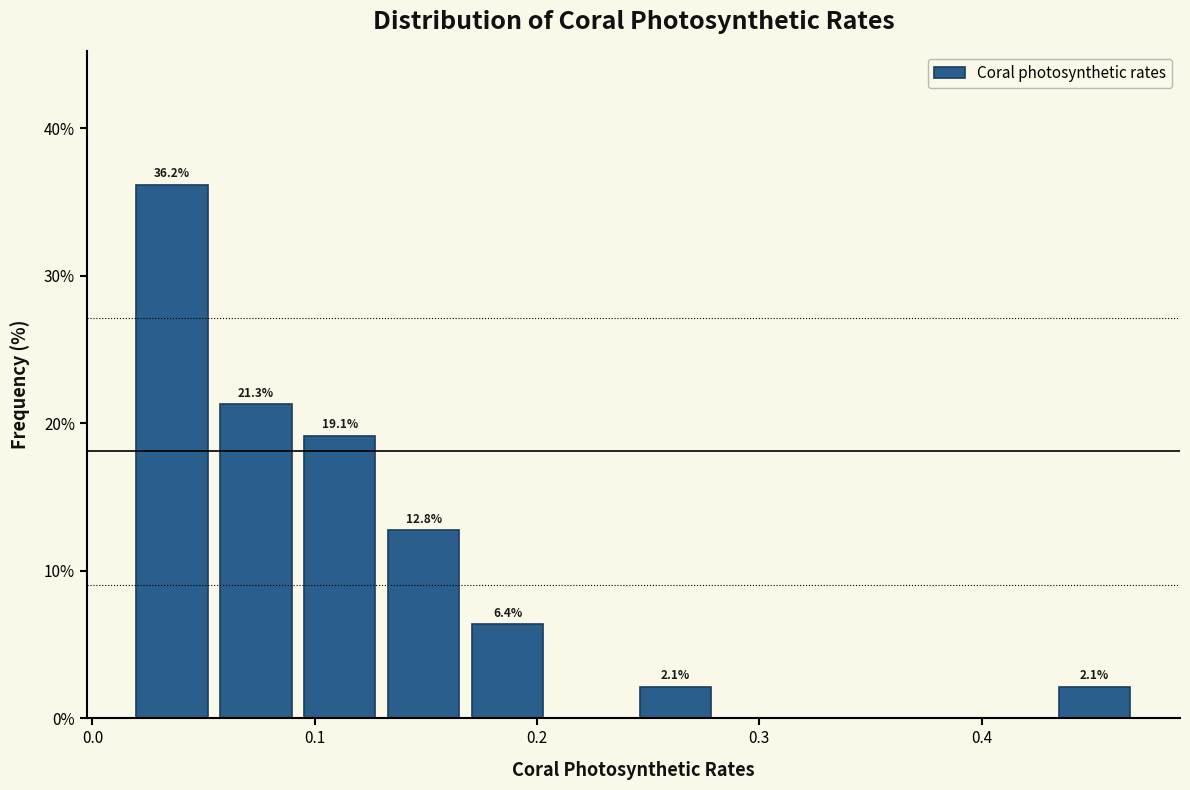

Read against the x-axis, roughly where is the centre of the tallest bar?

0.04